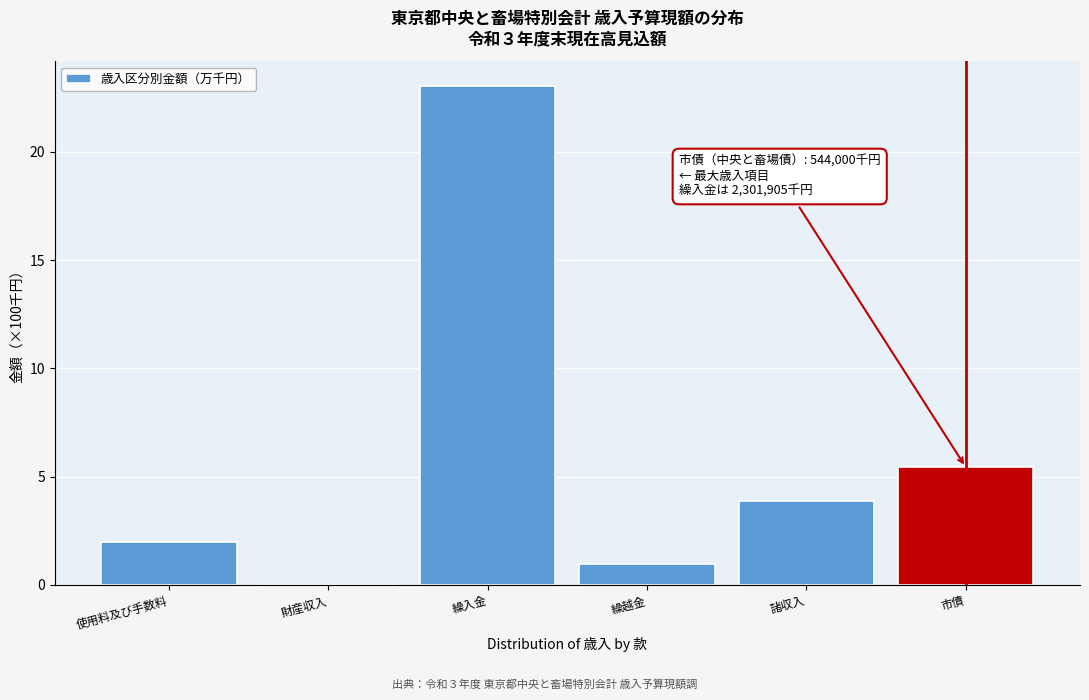

Which has a higher value, 財産収入 or 諸収入?

諸収入